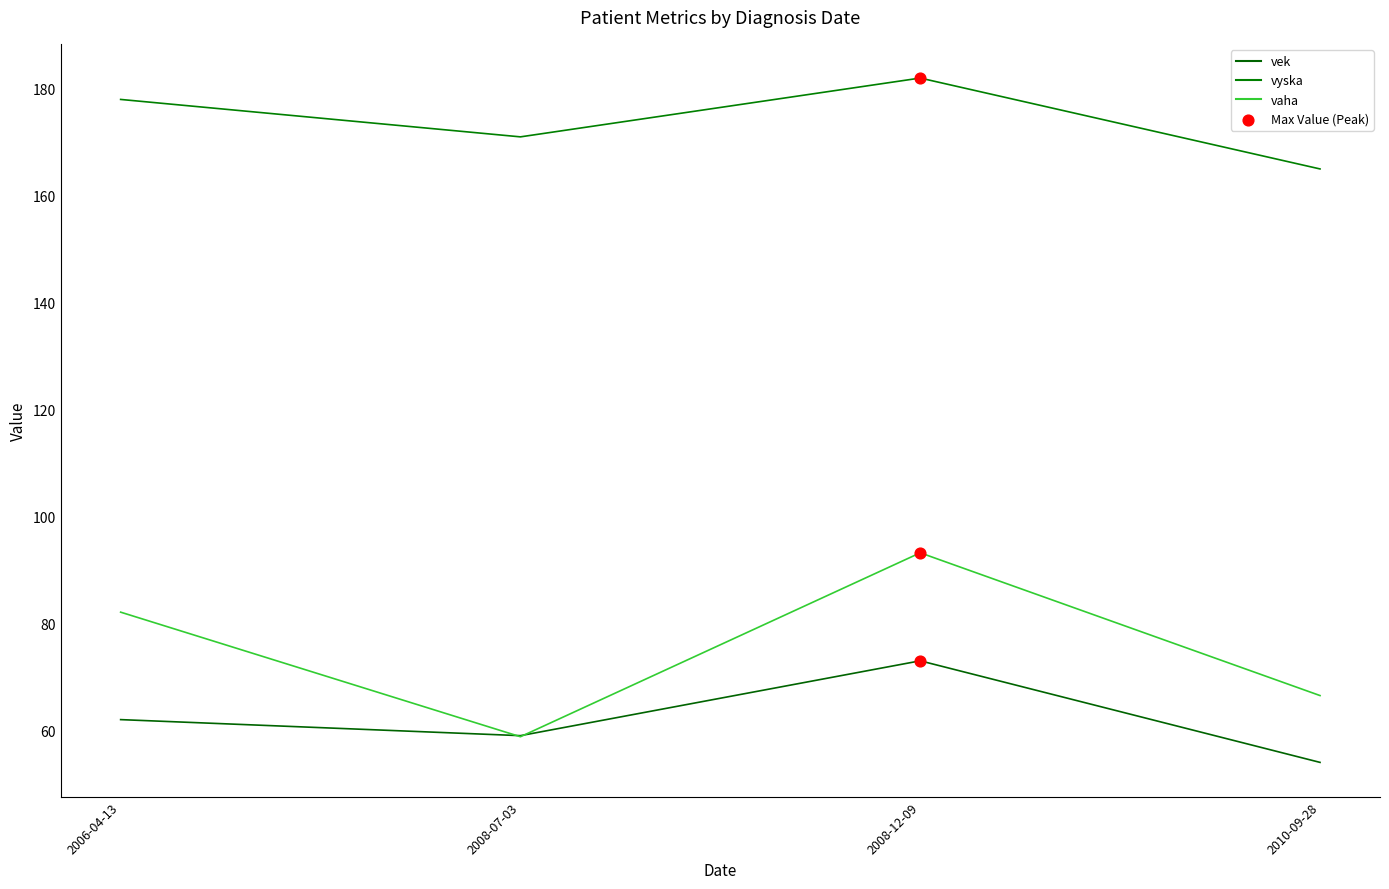

At which category is the sum across all series the highest?

2008-12-09